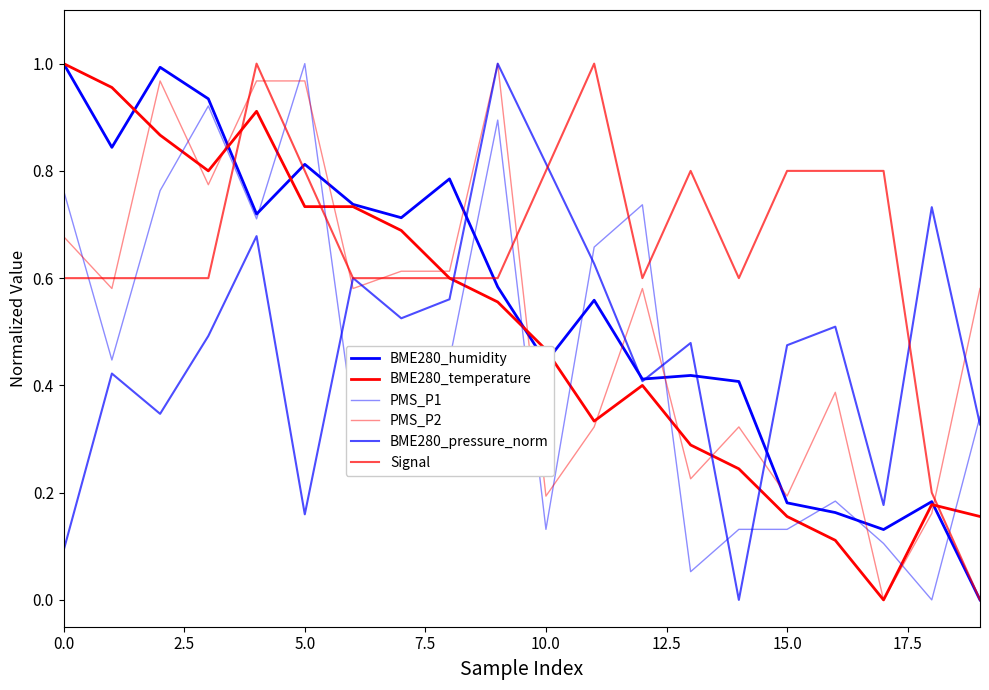

What is the value of the BME280_temperature point at the 1st from the left?

1.0